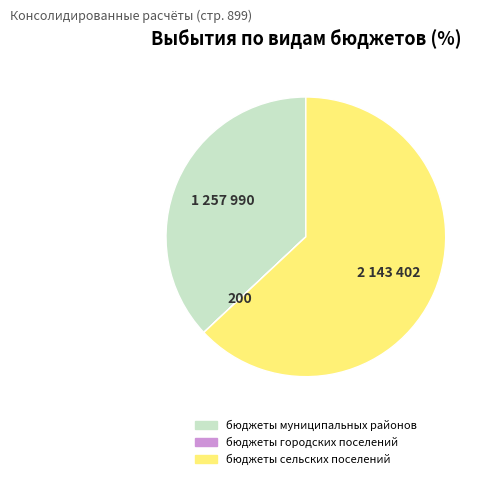

Which category accounts for the majority?

бюджеты сельских поселений